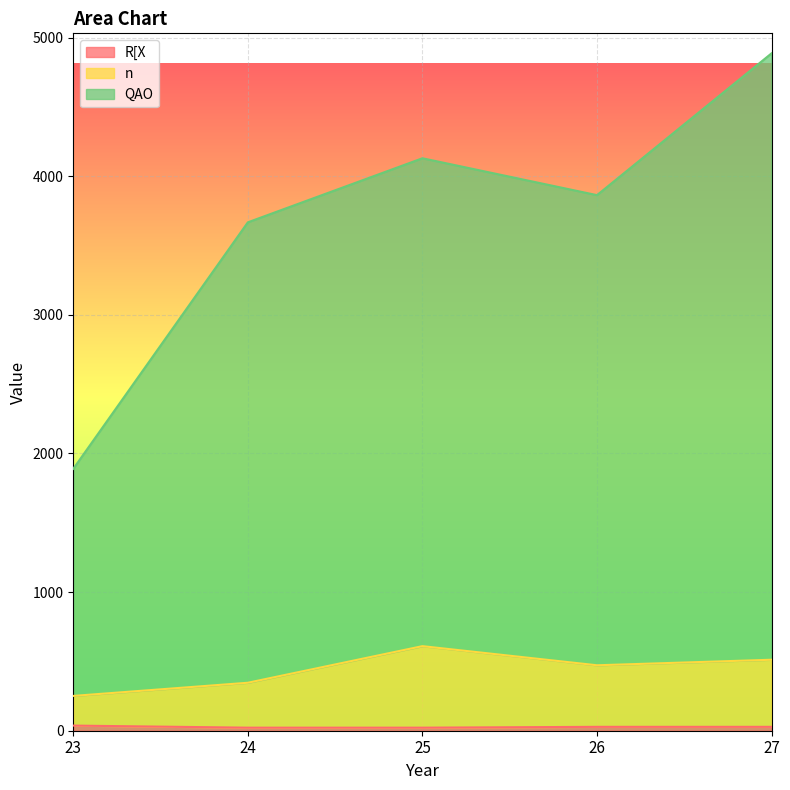

Rank the series at 25 from lowest to highest value.

R[X, n, QAO